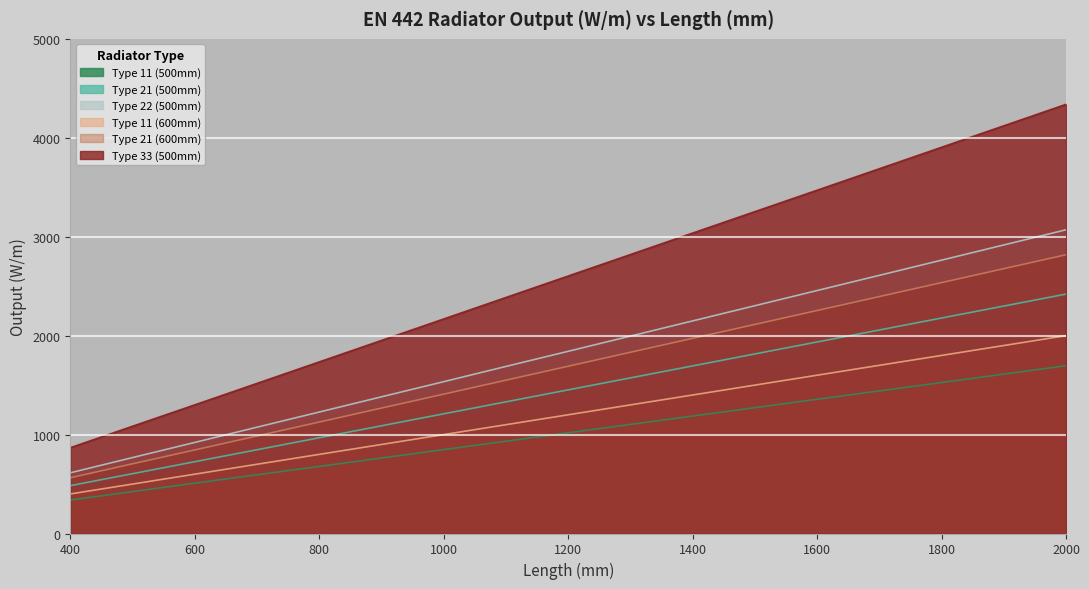

Count the number of categories in the chart.

13